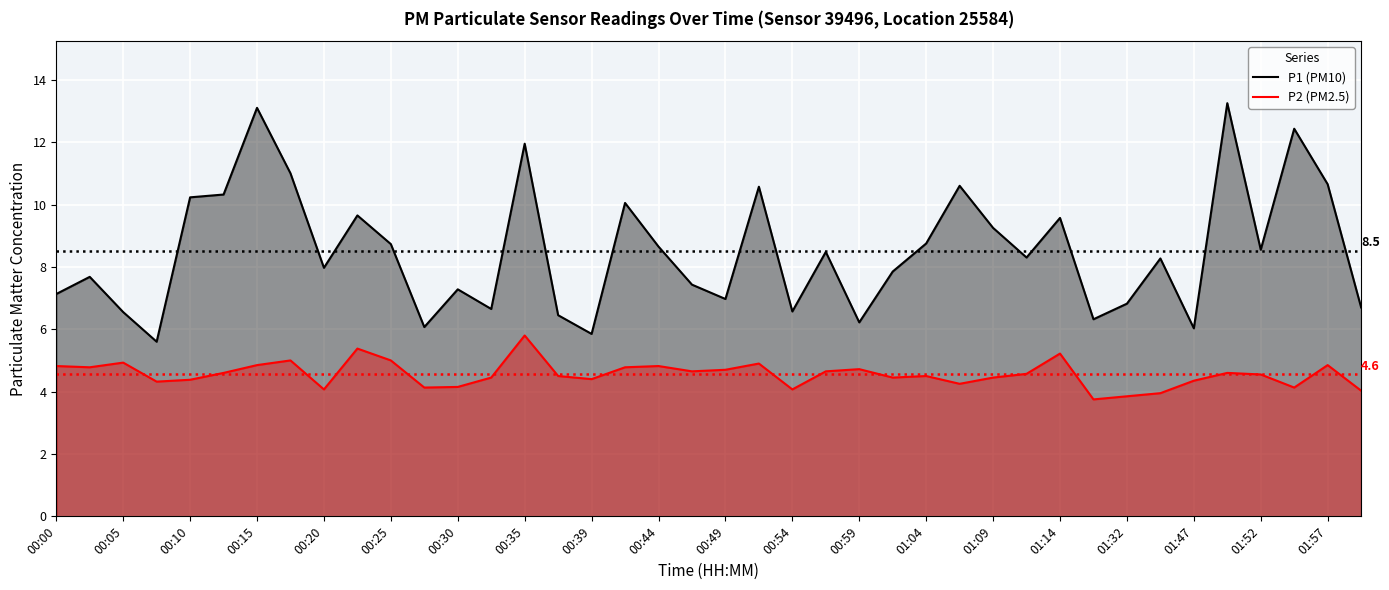

Rank the series by their maximum value, from lowest to highest.

P2 (PM2.5), P1 (PM10)